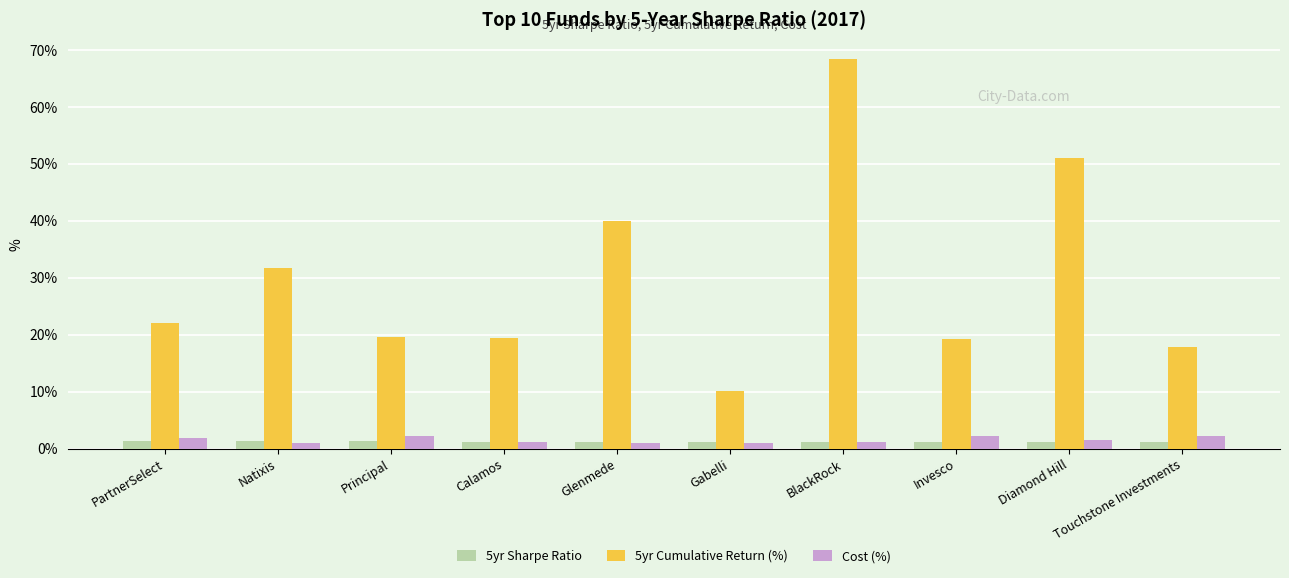

How many bars are there in each group?

3